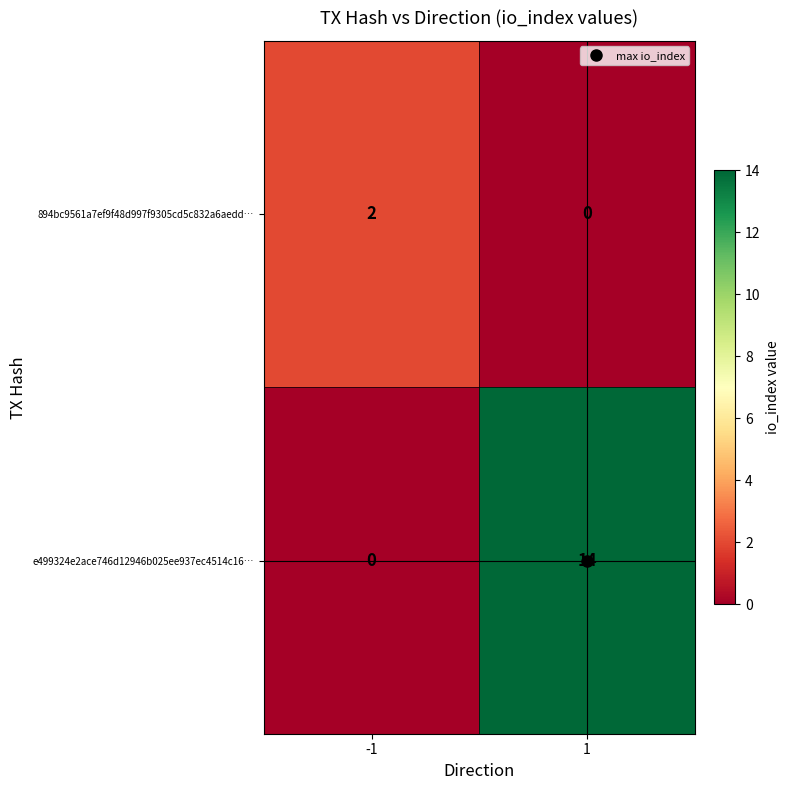

What is the difference between the highest and lowest values at -1?

2